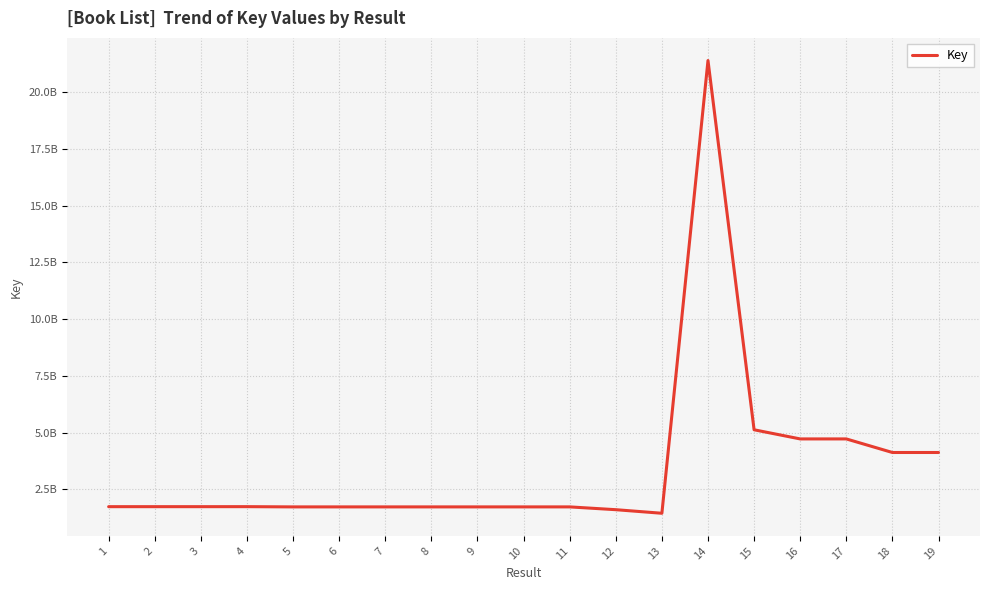

At which label does the data first exceed 172995275?

1